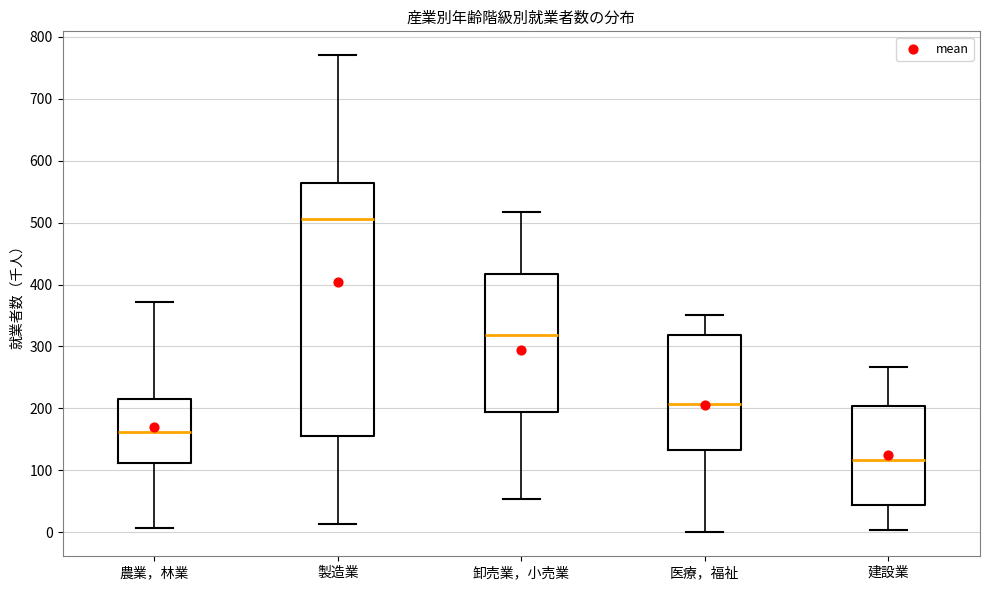

Which box has the lowest median line?

建設業